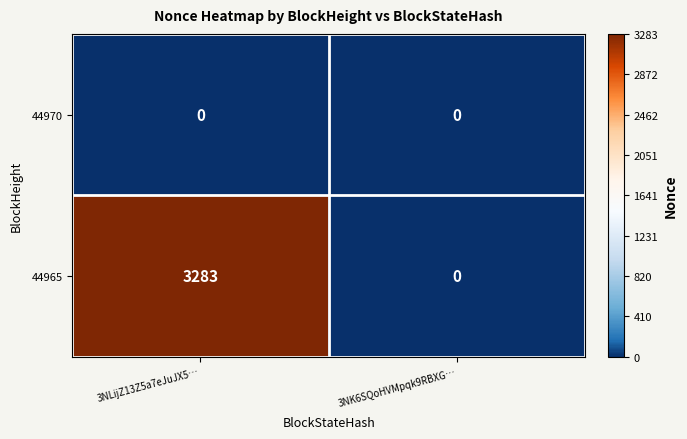

Which series has the widest spread of values?

44965